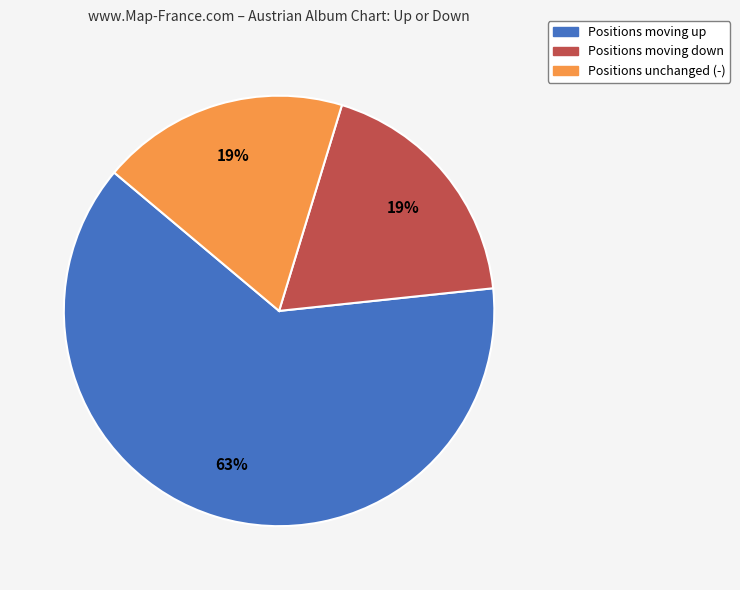

To the nearest percent, what is the average slice percentage?

33%